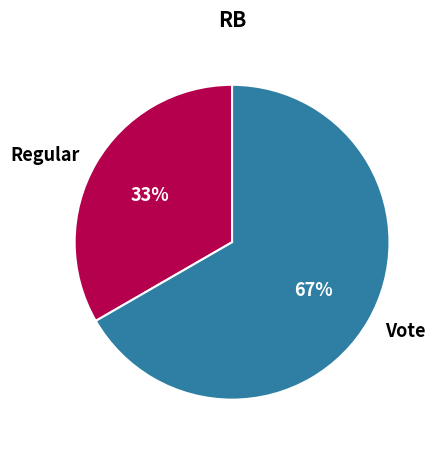

To the nearest percent, what is the average slice percentage?

50%